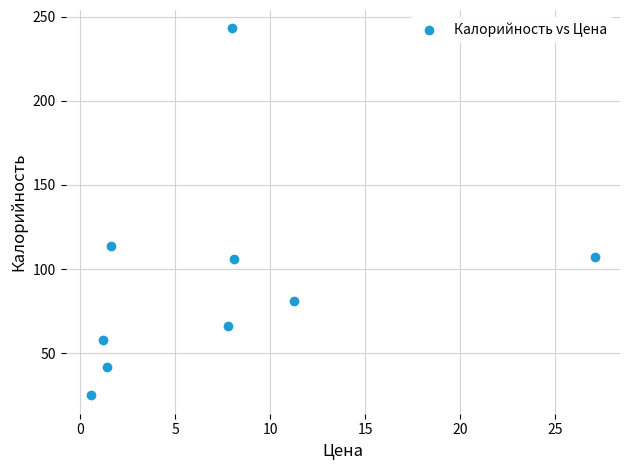

What is the range of Y values (max minus min)?

218